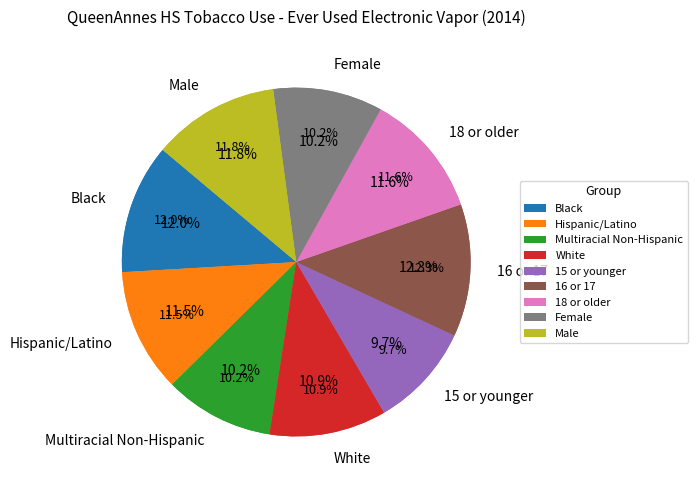

Is Hispanic/Latino the majority of the pie?

No